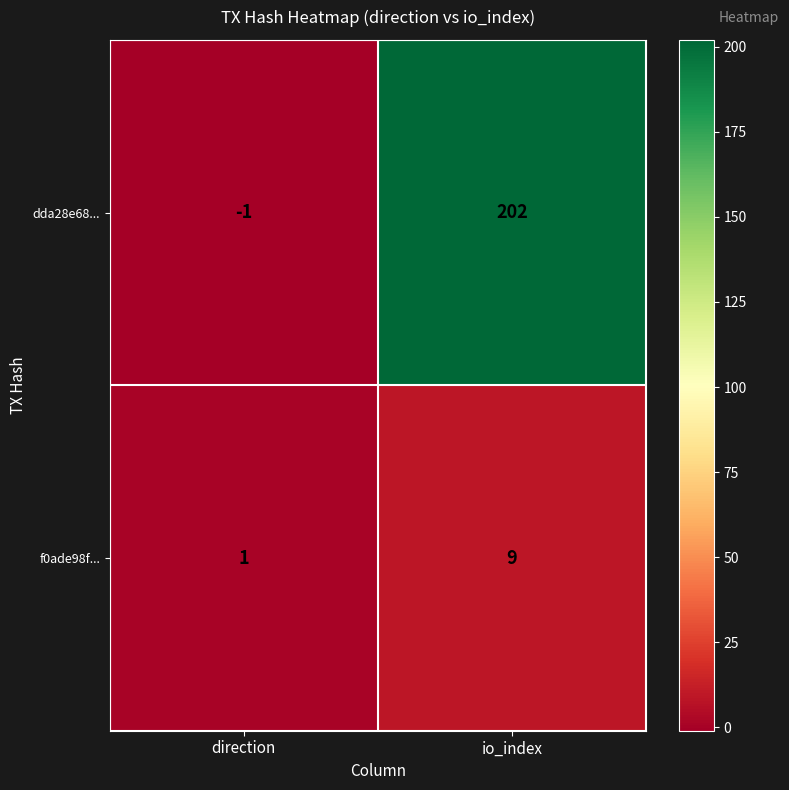

Where is dda28e68... nearest to the value 100?

direction